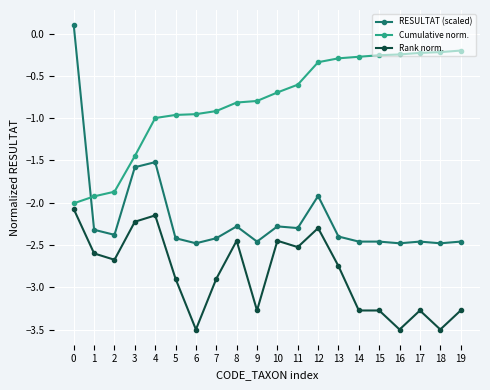

List the series in order of their peak value, highest first.

RESULTAT (scaled), Cumulative norm., Rank norm.